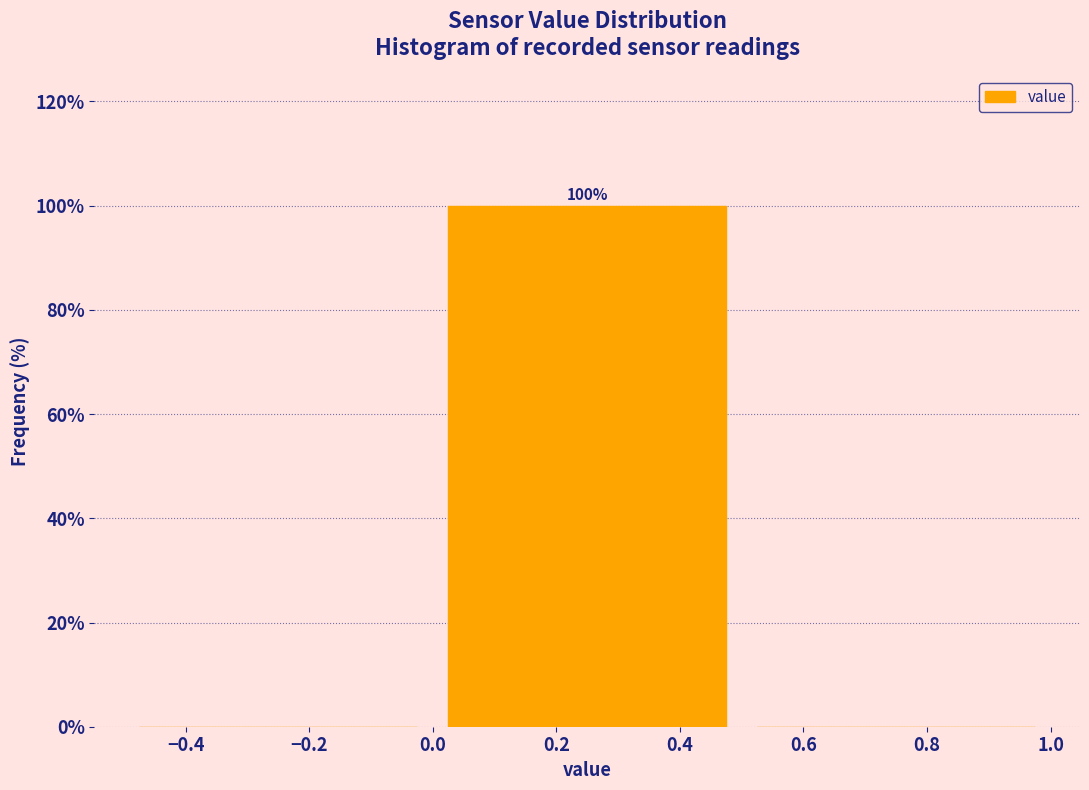

Over which range of the x-axis is the bar tallest?

0.0 to 0.5